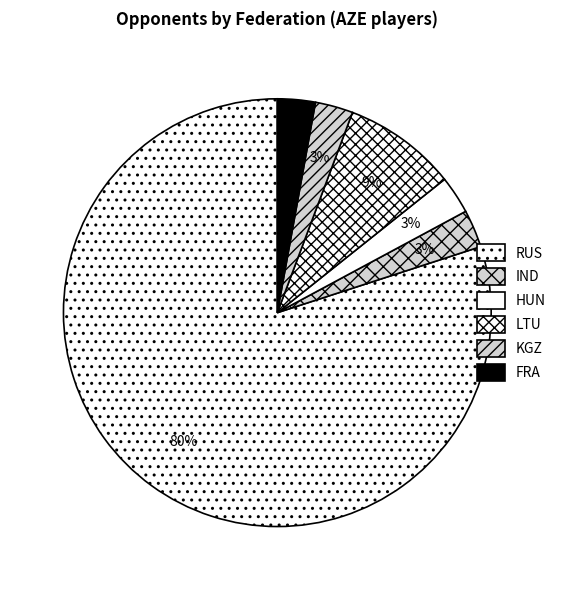

To the nearest percent, what is the difference between the largest and smallest slice percentages?

77%